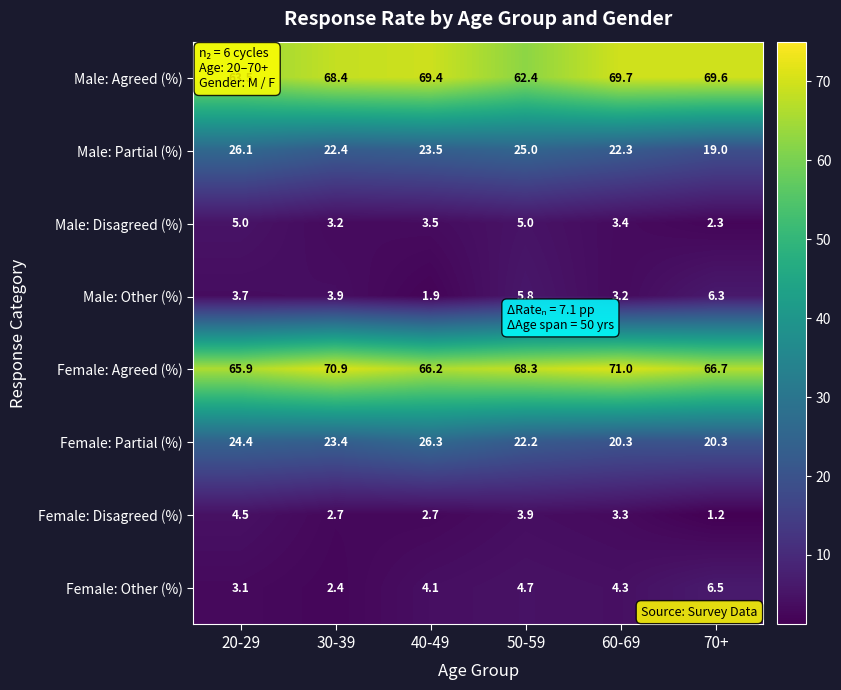

What is the sum of the Female: Other (%) values at 20-29 and 70+?

9.6